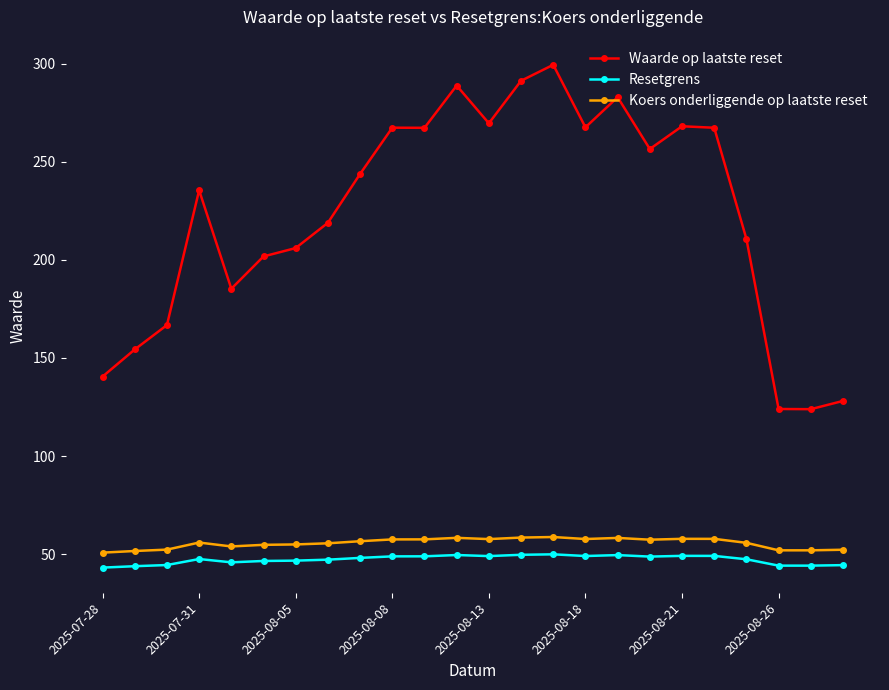

What is the sum of all Waarde op laatste reset values?

5365.0